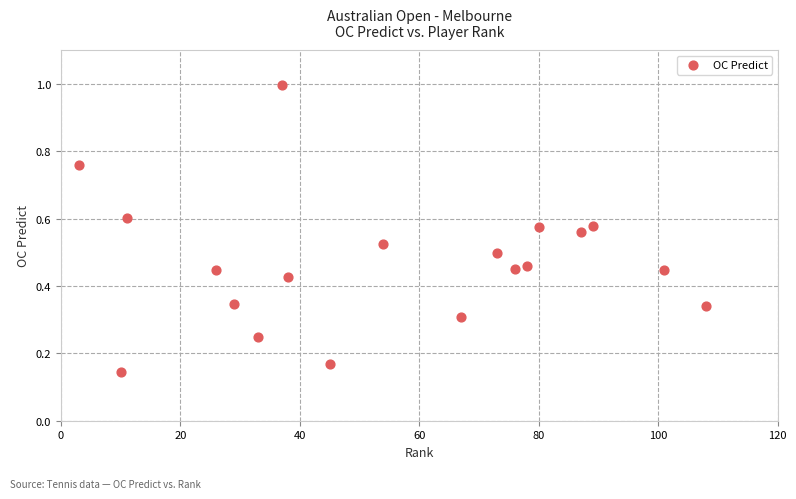

What is the range of Y values (max minus min)?

0.9